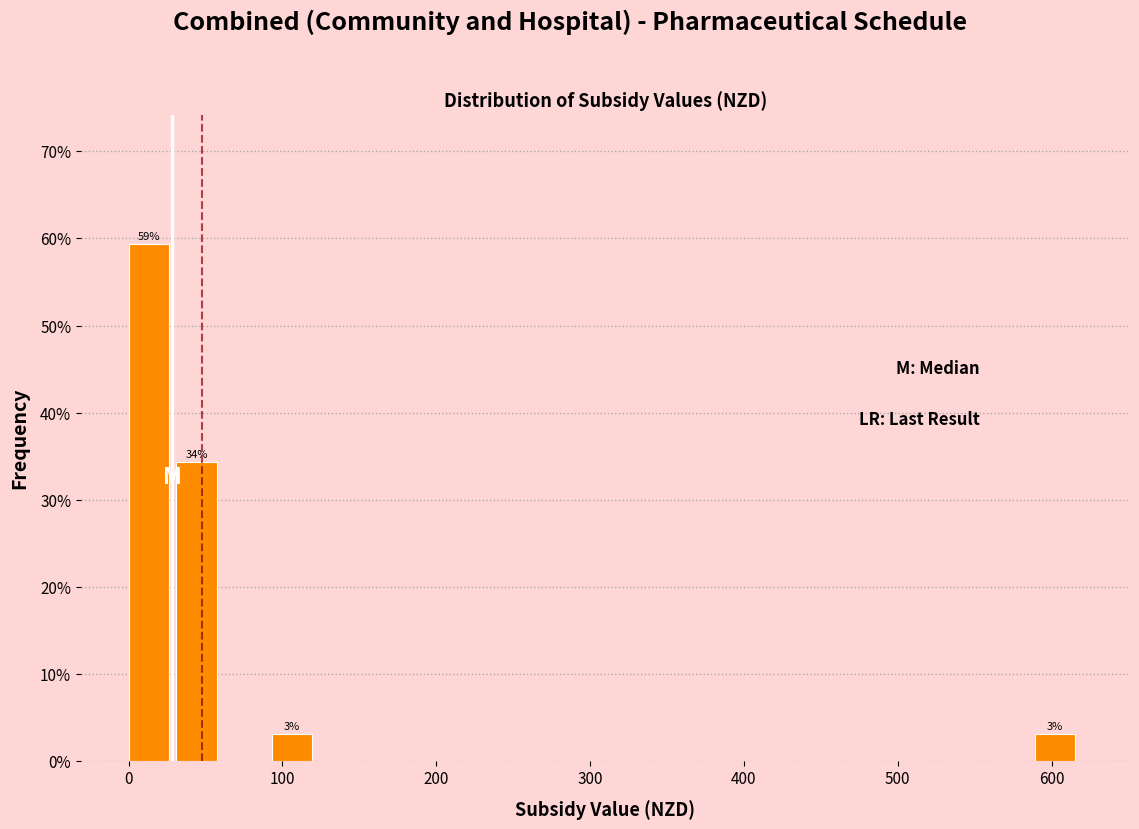

Read against the x-axis, roughly where is the centre of the tallest bar?

10